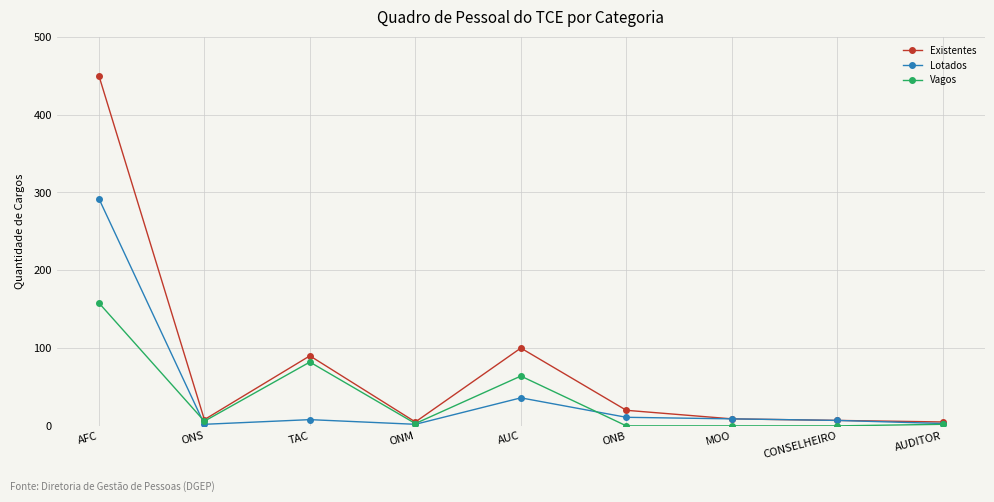

How many lines are shown in the chart?

3